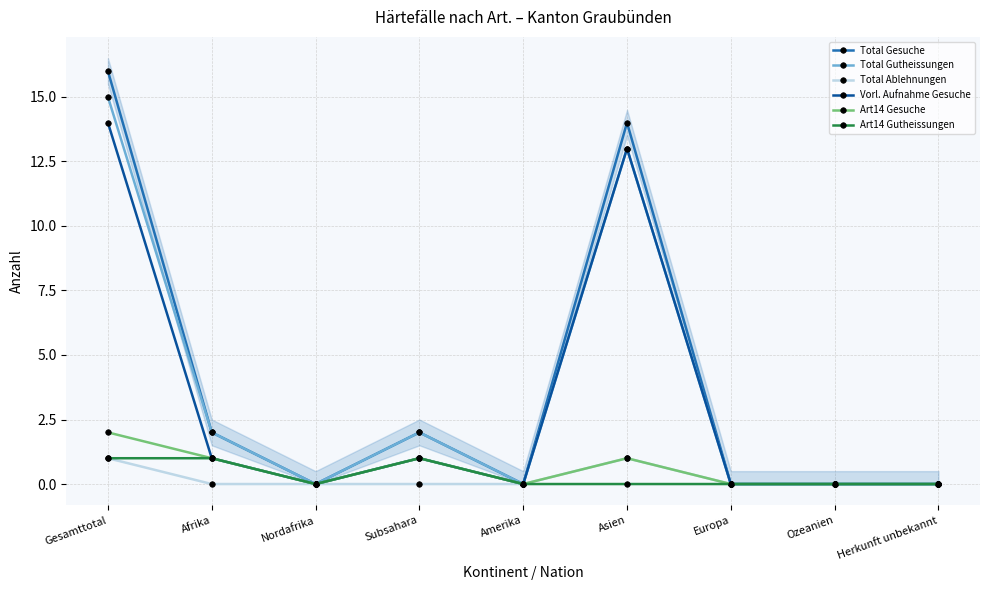

Does the chart display data point markers on the line(s)?

Yes